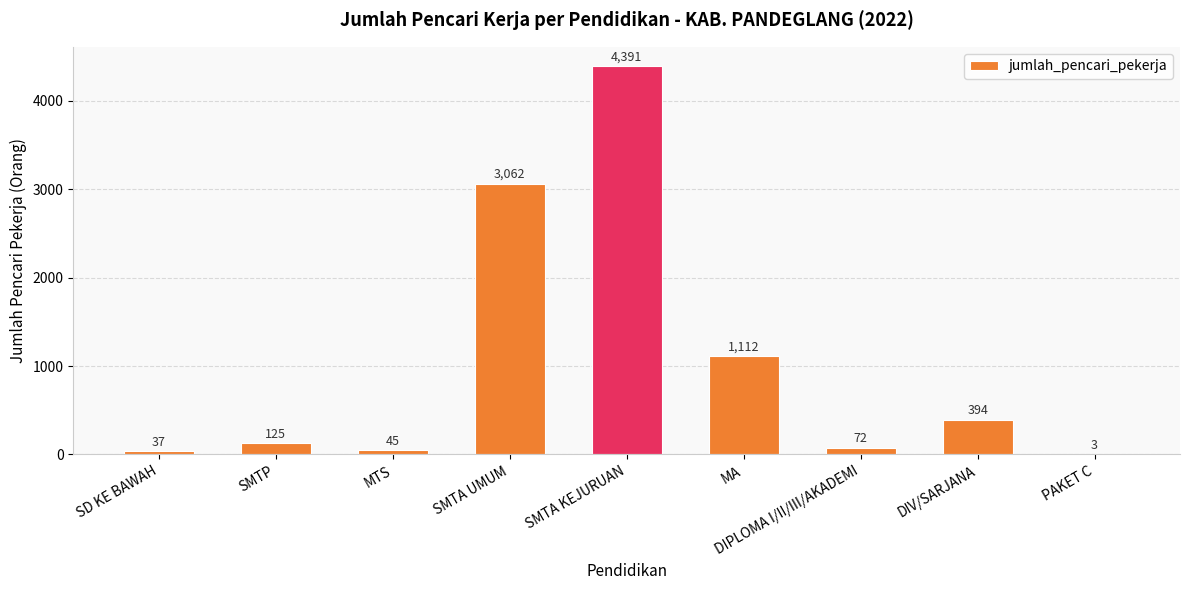

Which category has the highest value across all series?

SMTA KEJURUAN